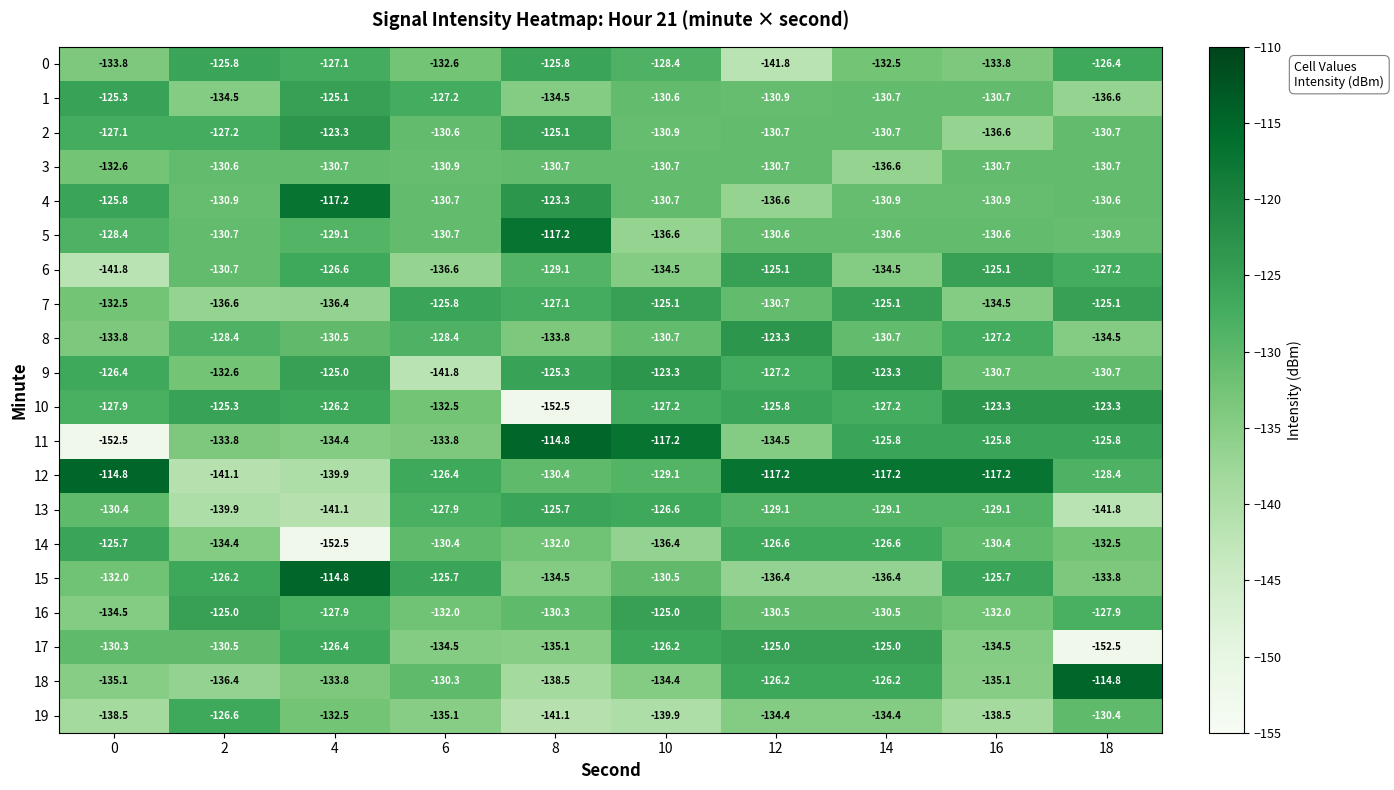

What is the sum of all 6 values?

-1311.2